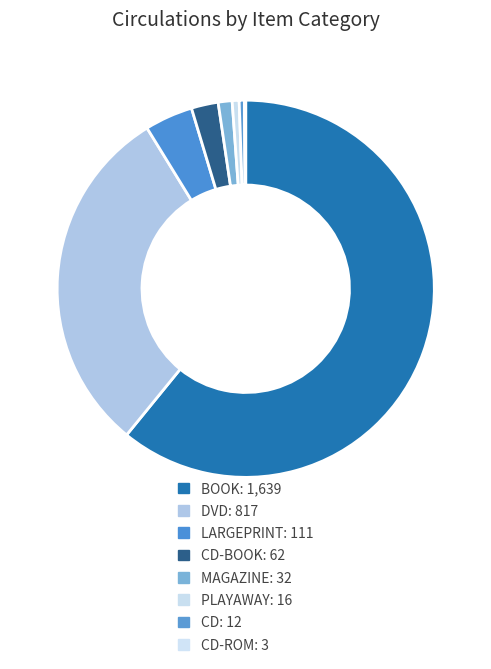

How many slices are in this pie chart?

8